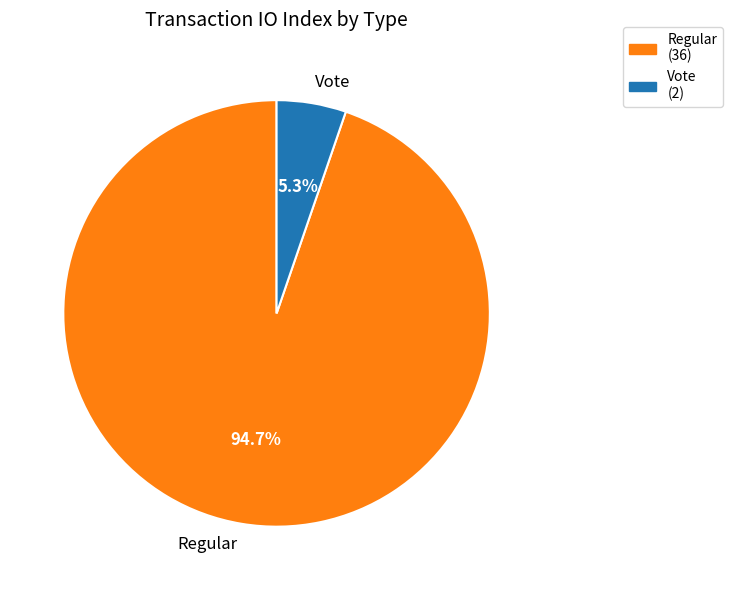

Rank the categories by value from highest to lowest.

Regular, Vote